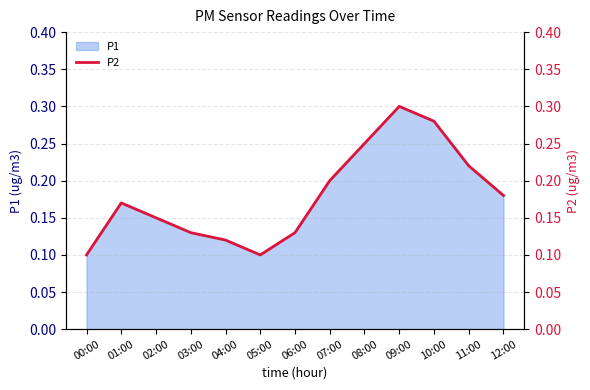

Is it true that the value at 06:00 is 0.2?

False